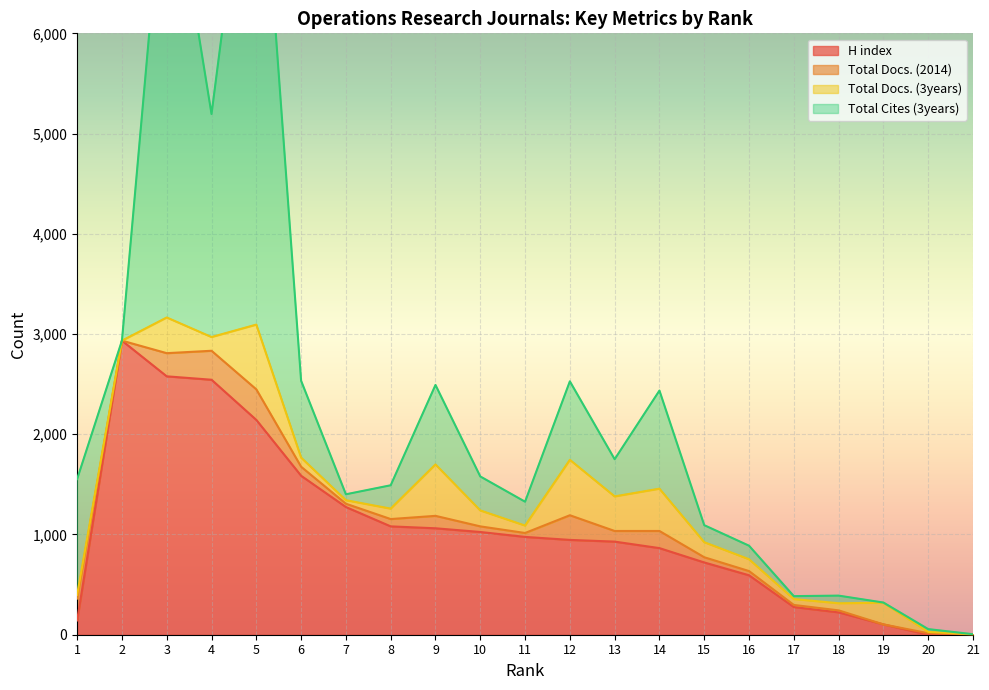

How many distinct data groups are displayed?

4